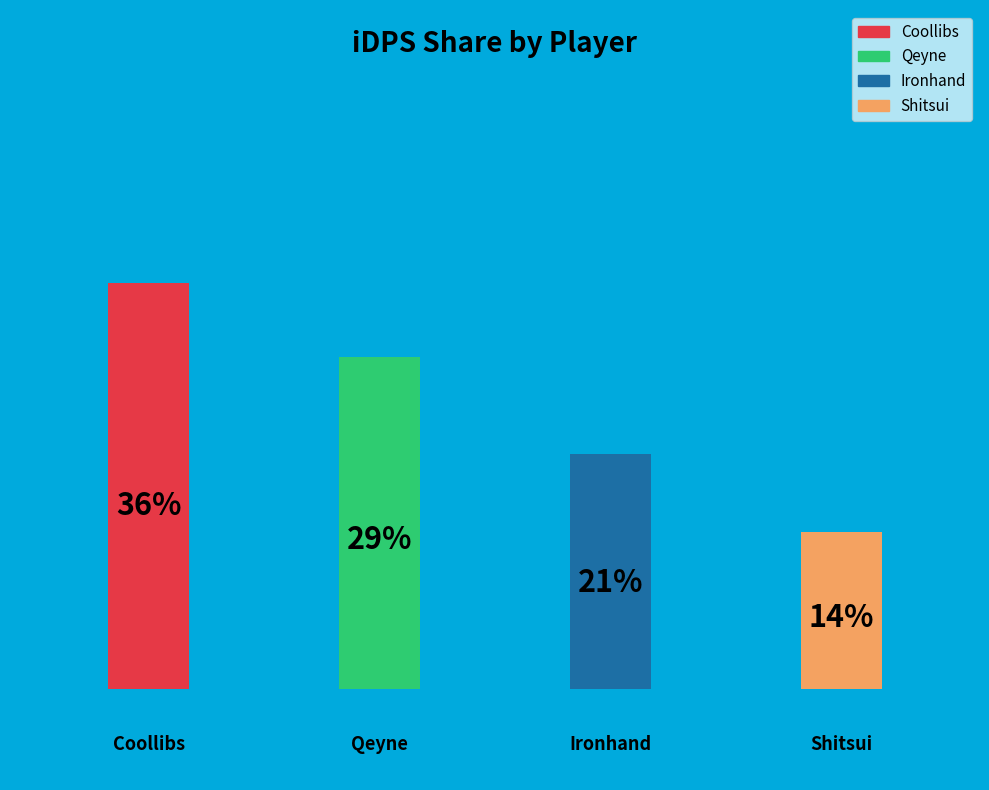

Which slice is the largest?

Coollibs